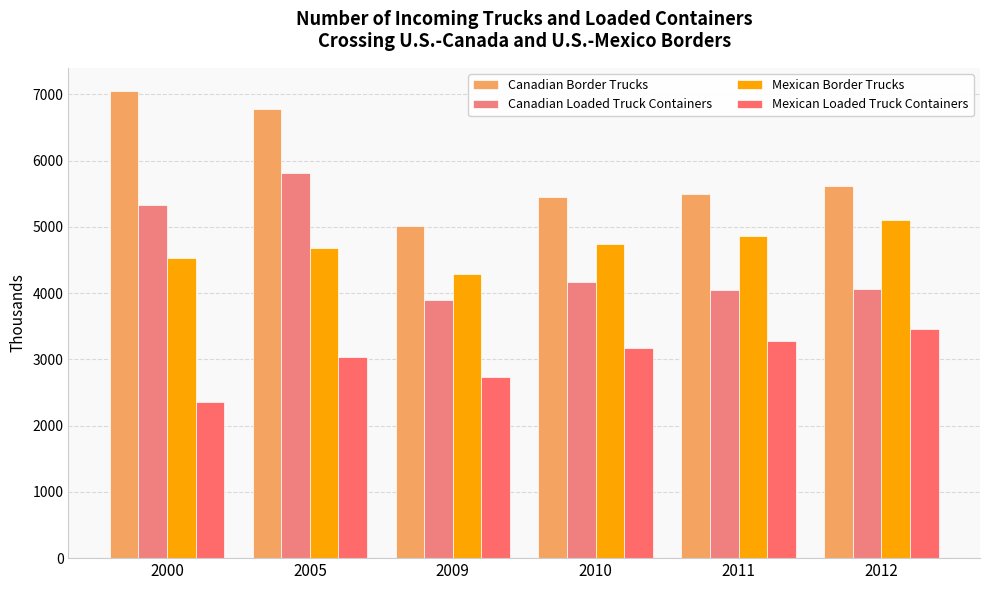

Between 2011 and 2012, which is larger?

2012